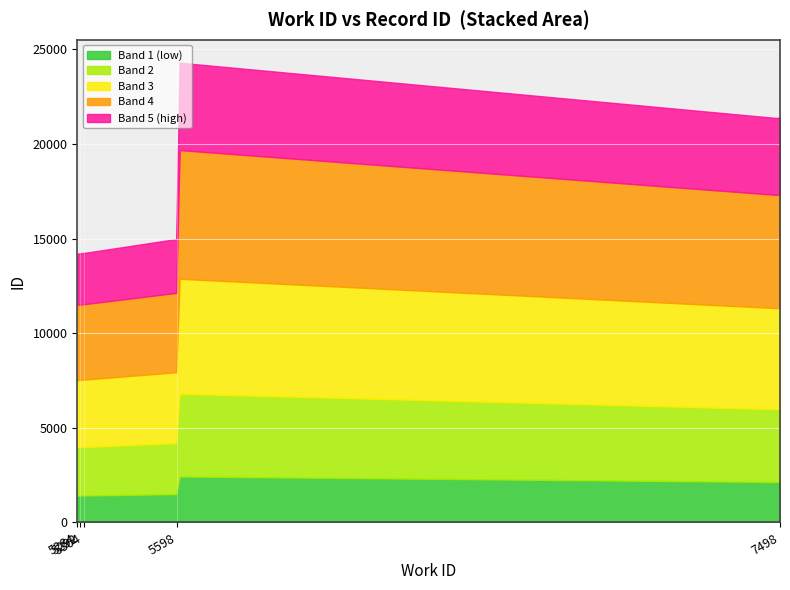

At which label is the value closest to 19254?

7498